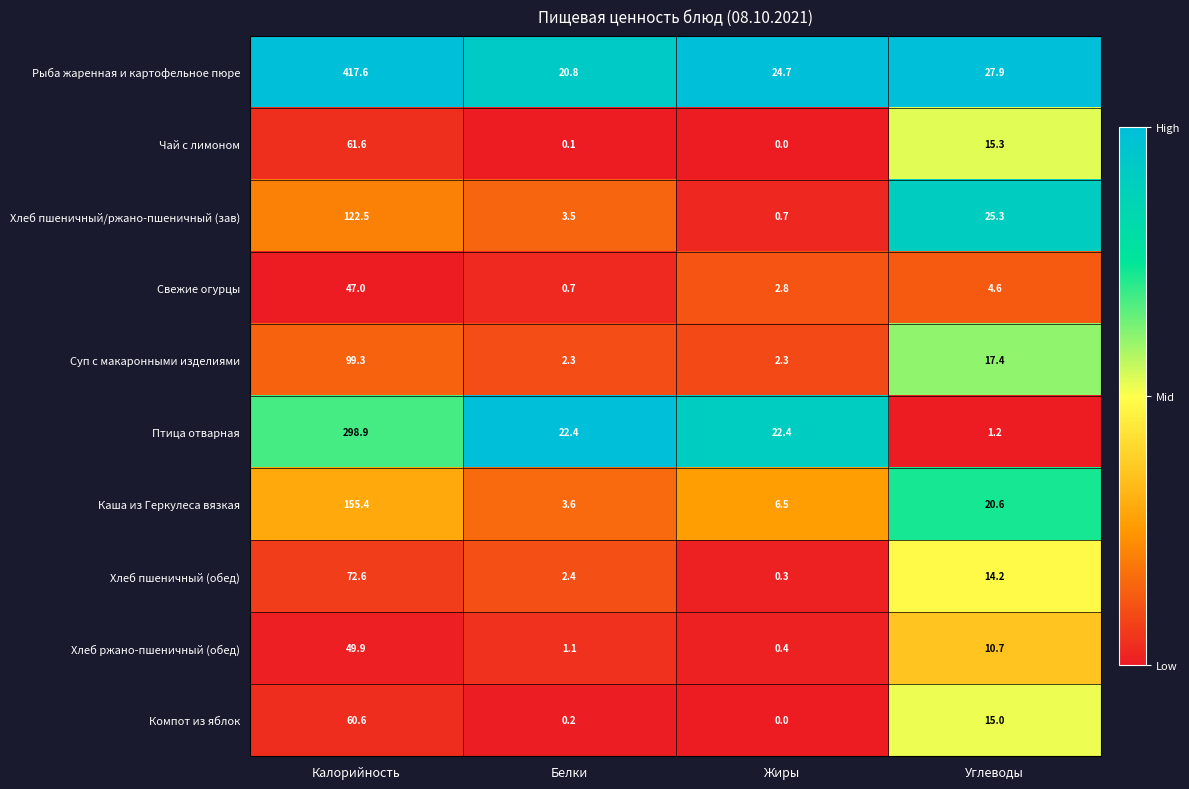

What is the sum of all Хлеб пшеничный (обед) values?

89.5